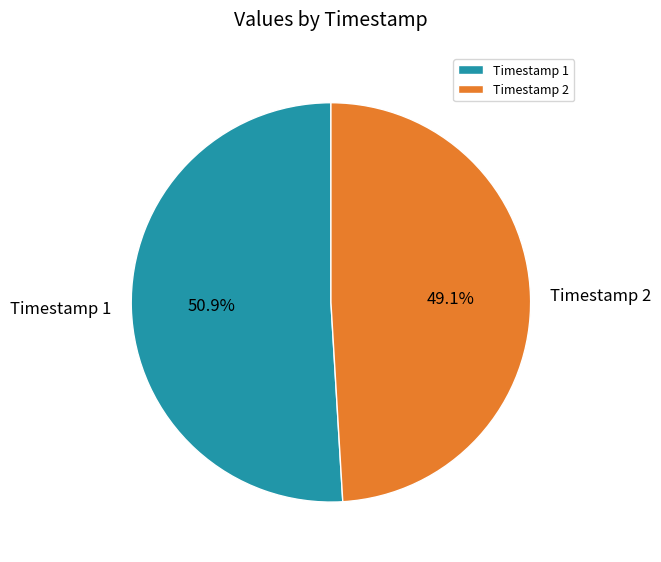

Rank the categories by value from lowest to highest.

Timestamp 2, Timestamp 1